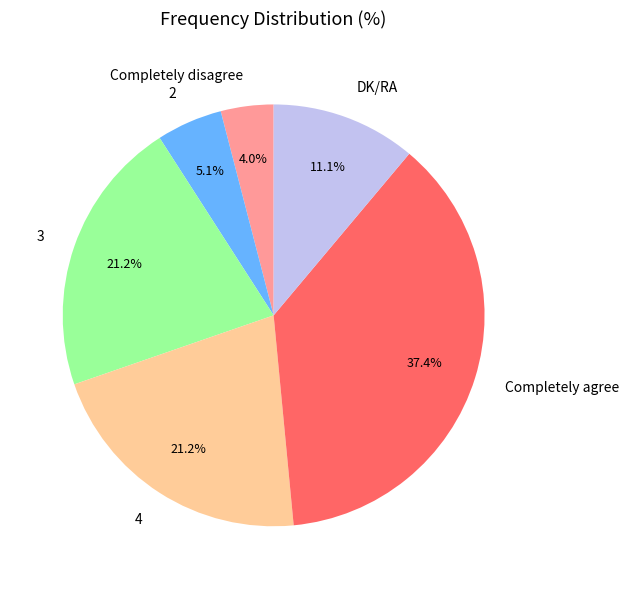

Is the sum of Completely disagree and 4 greater than half?

No